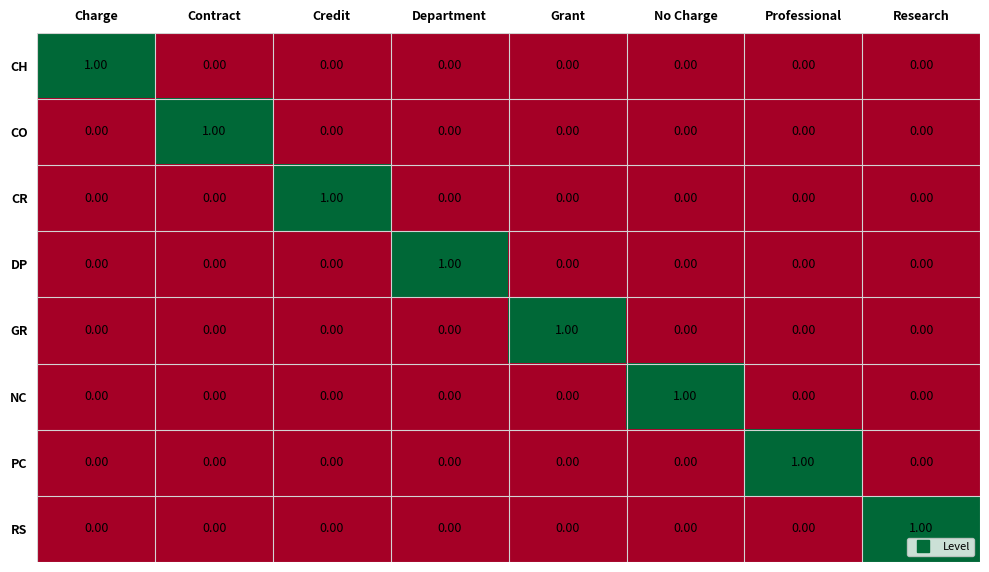

Which category has the highest value in the NC series?

No Charge